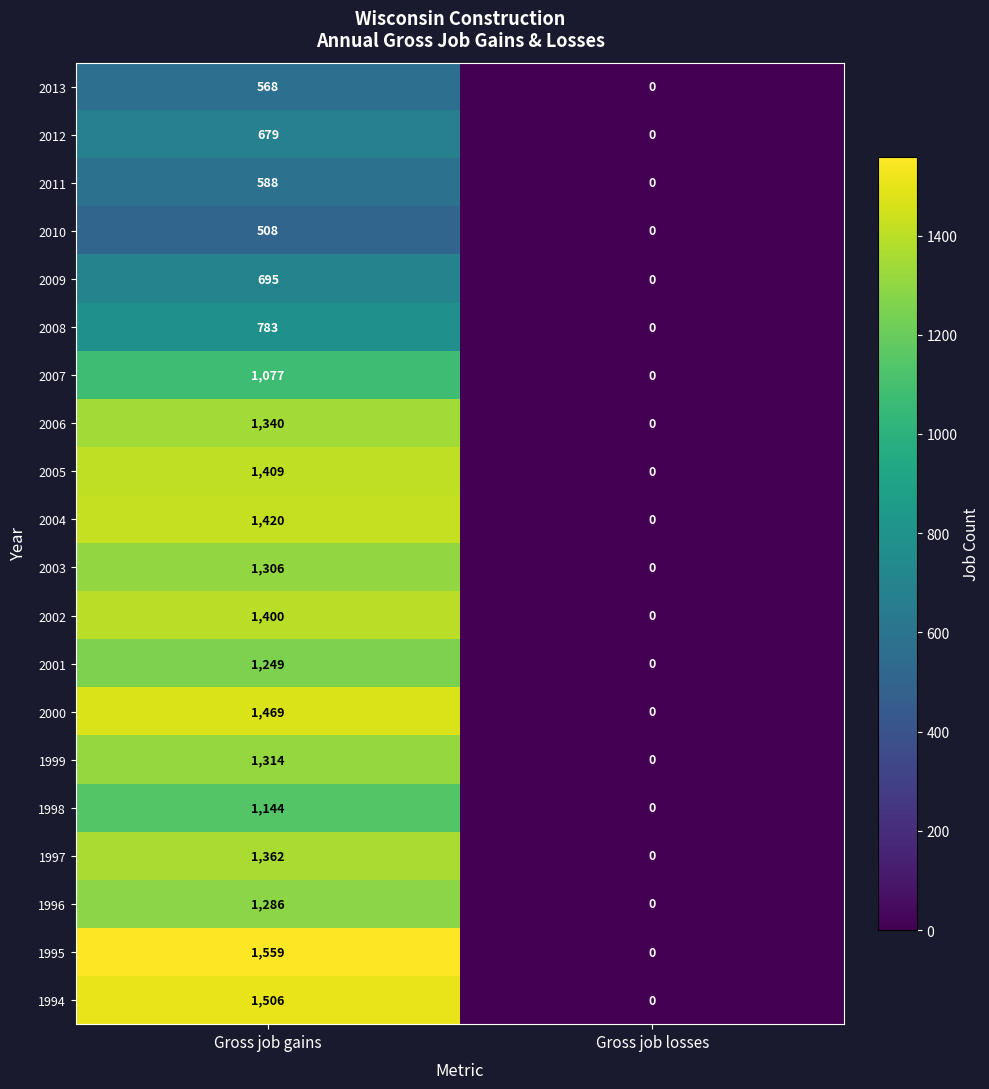

List the series in order of their peak value, highest first.

1995, 1994, 2000, 2004, 2005, 2002, 1997, 2006, 1999, 2003, 1996, 2001, 1998, 2007, 2008, 2009, 2012, 2011, 2013, 2010